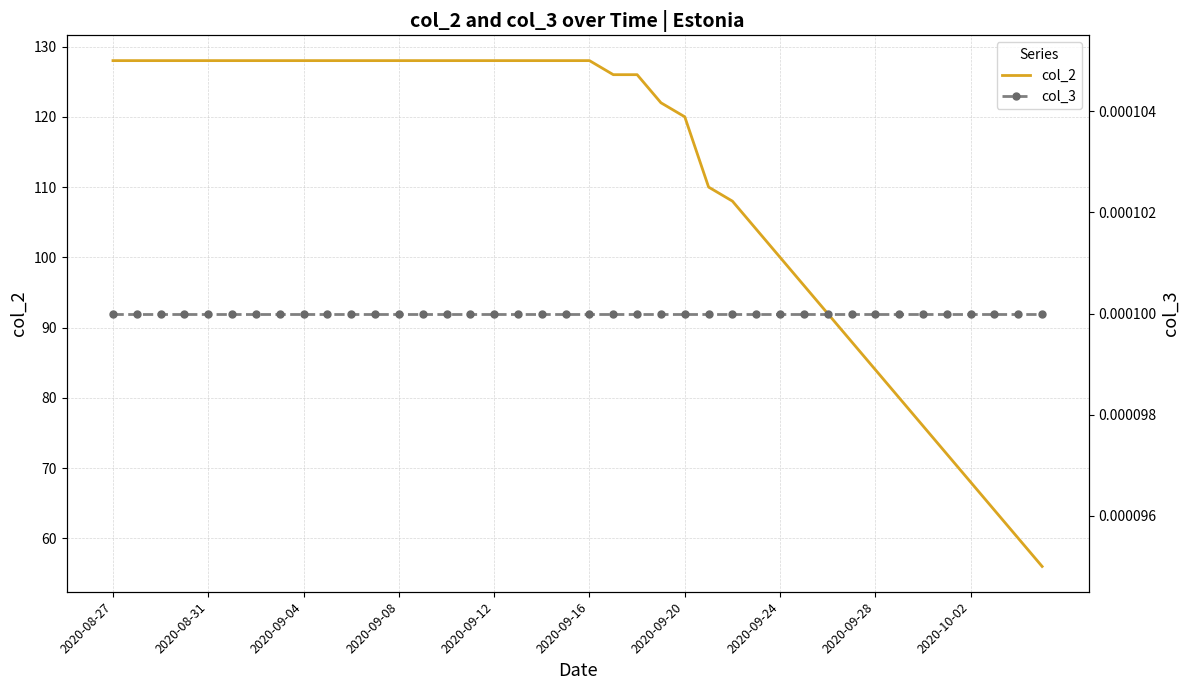

Rank the series by their average value, from lowest to highest.

col_3, col_2